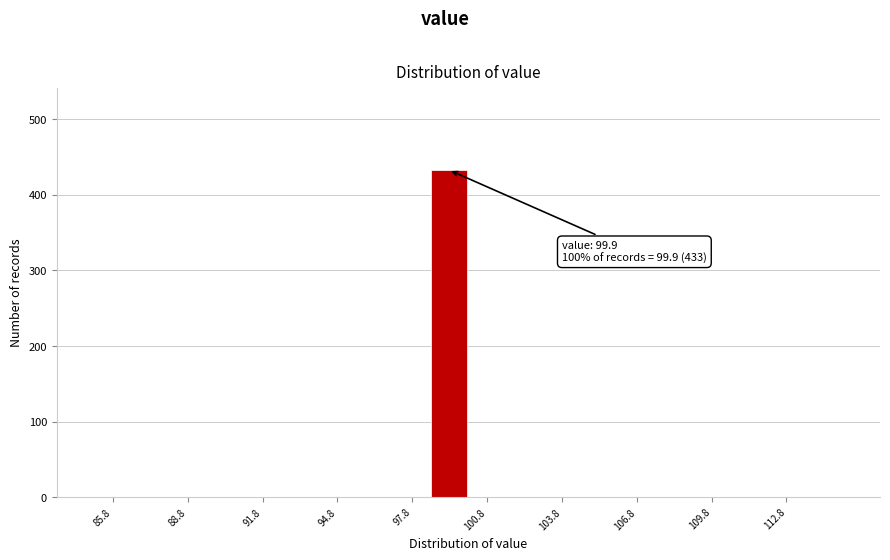

Around what value on the x-axis is the tallest bar? Give the approximate position of its centre, as read against the axis.

99.0